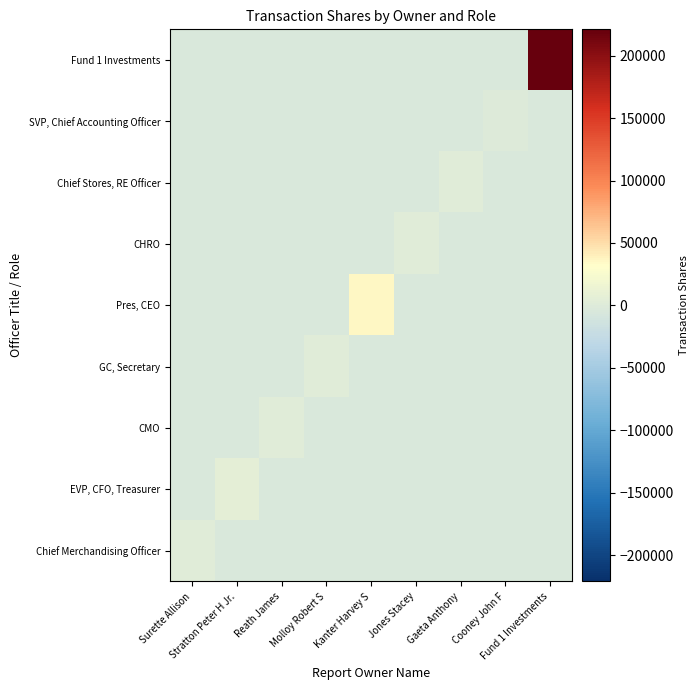

What is the total value across all series at Gaeta Anthony?

-28239.3